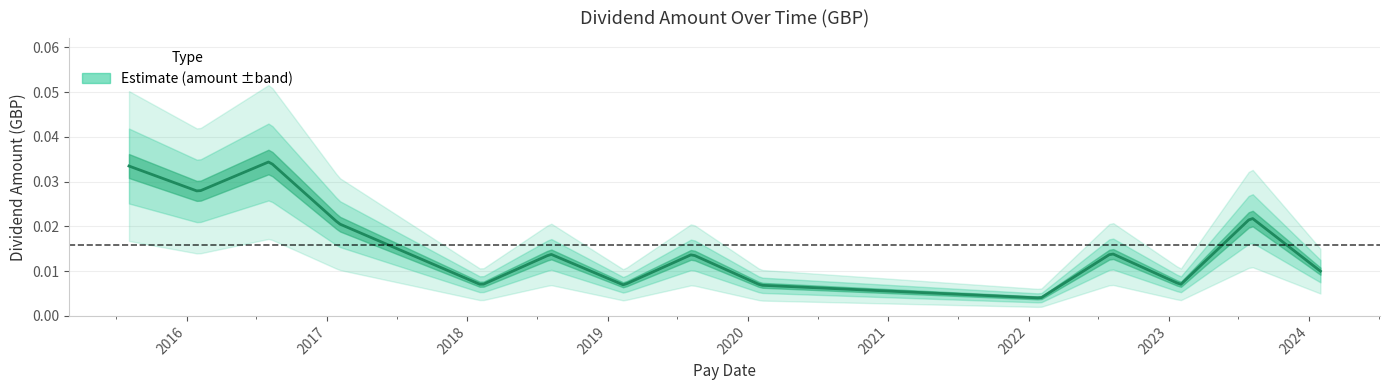

List the labels in order of value, smallest first.

2022-02-02, 2020-02-04, 2019-02-12, 2018-02-07, 2023-02-01, 2024-01-31, 2019-08-09, 2018-08-06, 2022-08-05, 2017-02-01, 2023-08-04, 2016-02-01, 2015-08-04, 2016-08-04